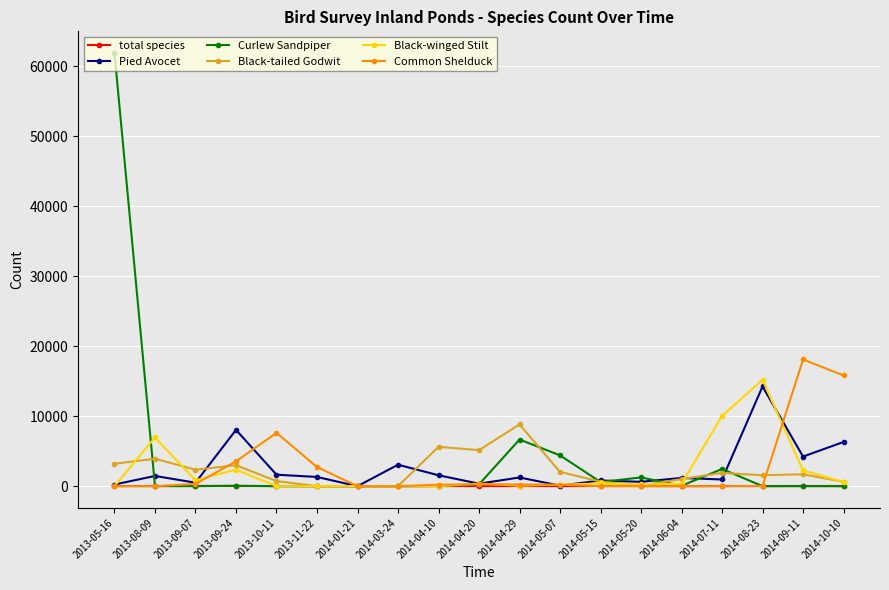

Which series has the largest range (max minus min)?

Curlew Sandpiper